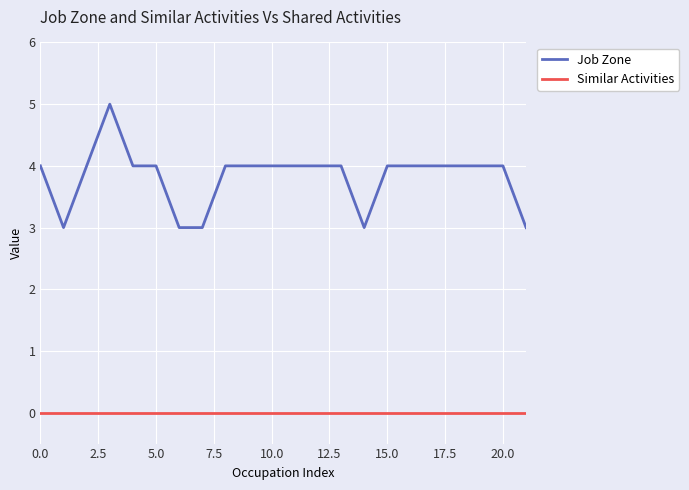

What is the greatest value displayed?

5